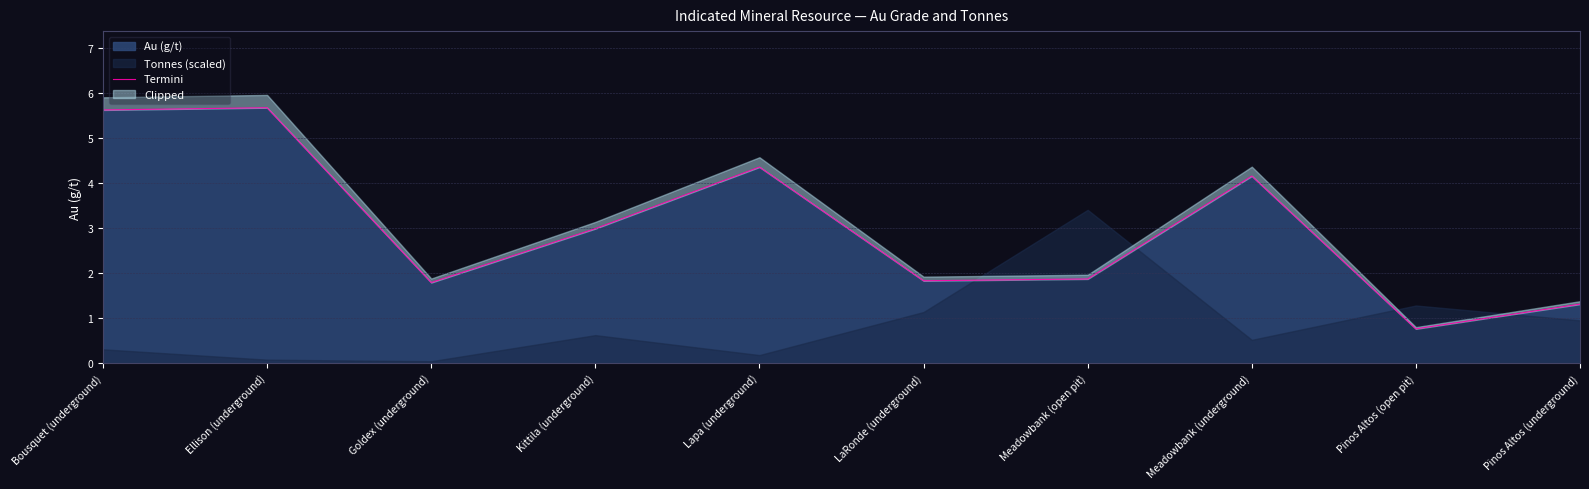

What is the sum of all values?

30.4